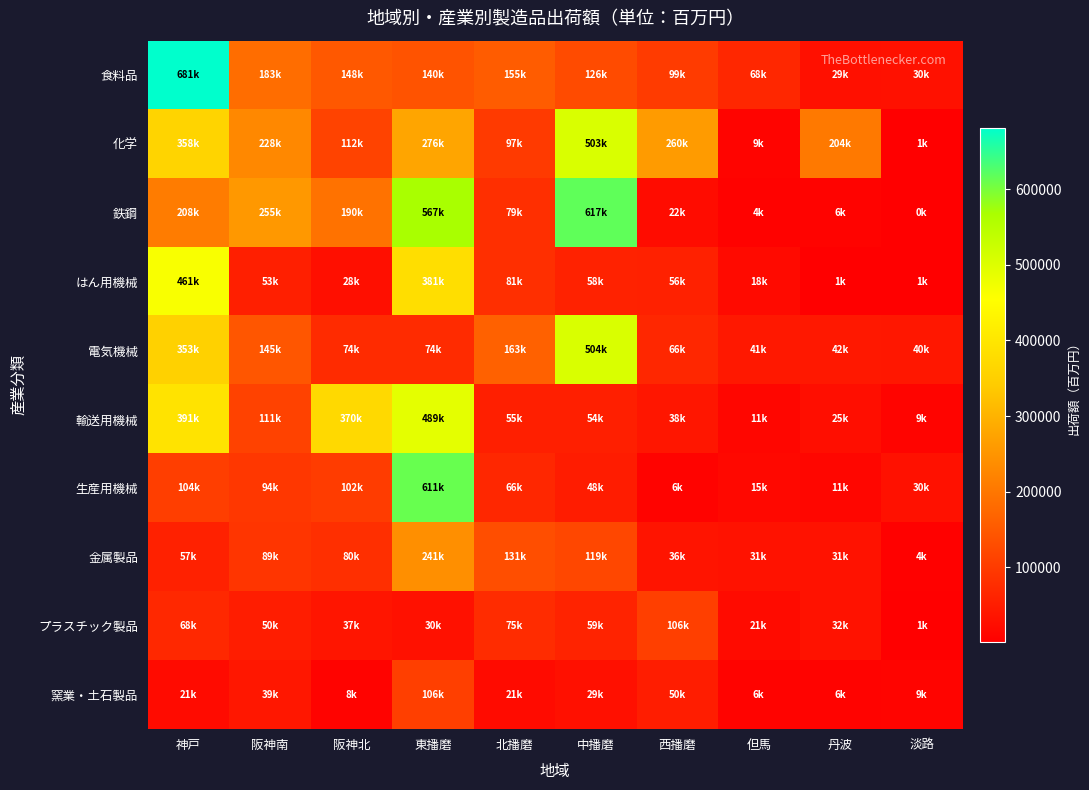

At 淡路, list the series in order from smallest to largest.

鉄鋼, はん用機械, プラスチック製品, 化学, 金属製品, 窯業・土石製品, 輸送用機械, 生産用機械, 食料品, 電気機械